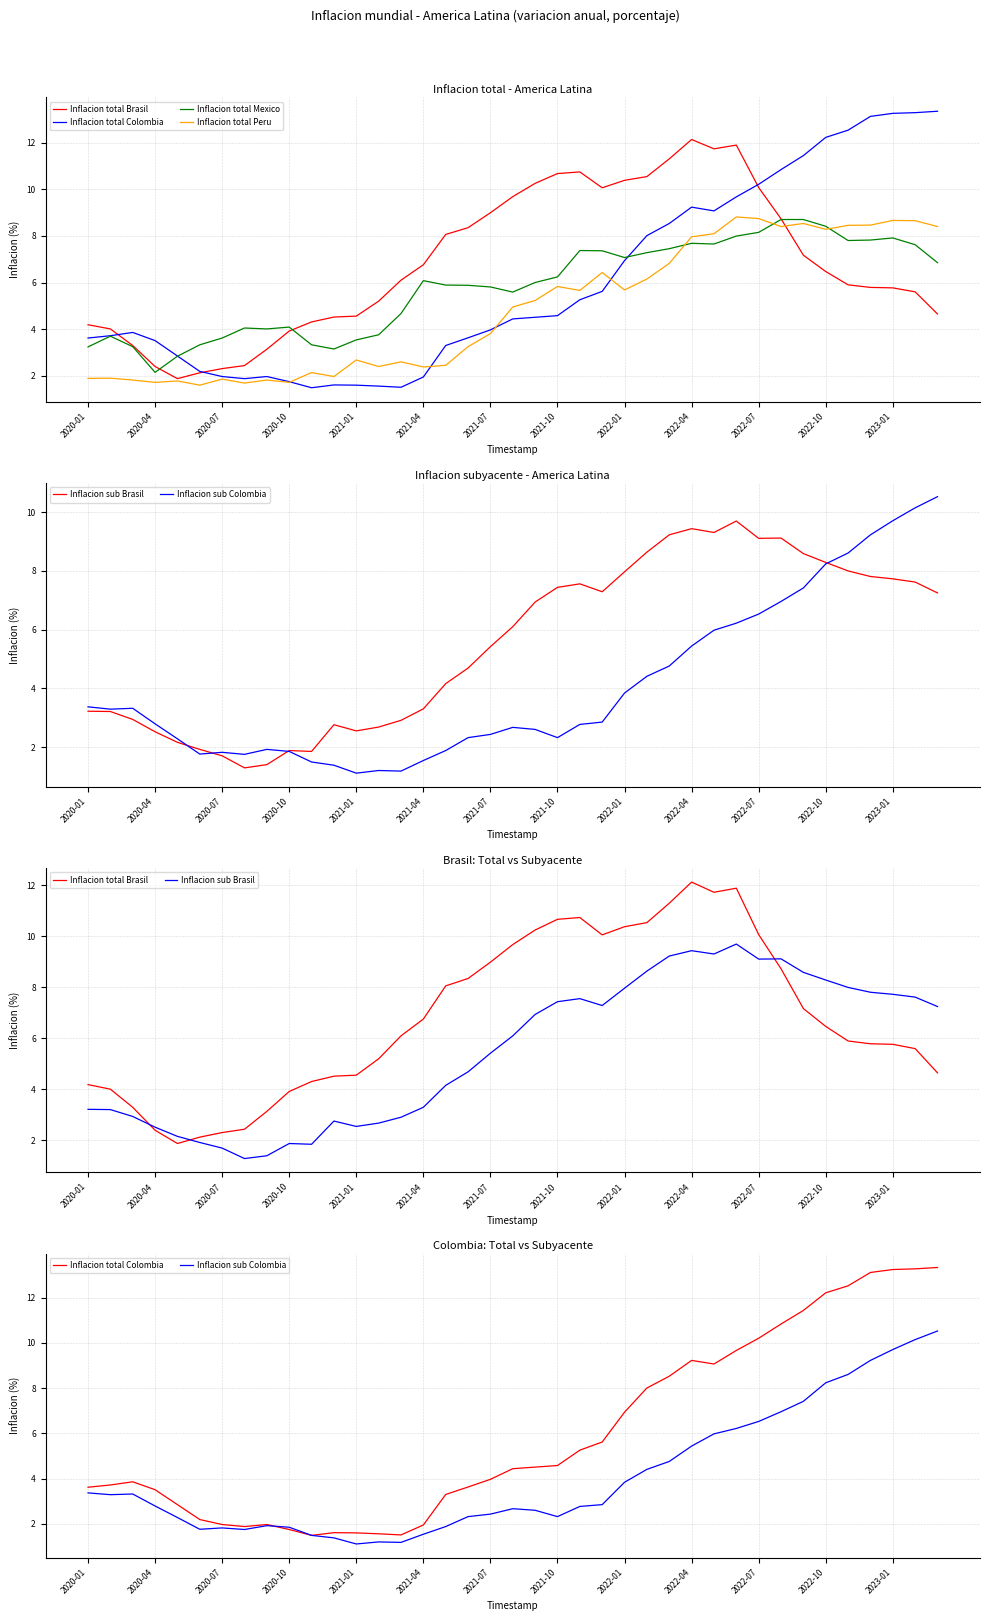

Which series has the largest range (max minus min)?

Inflacion total Colombia